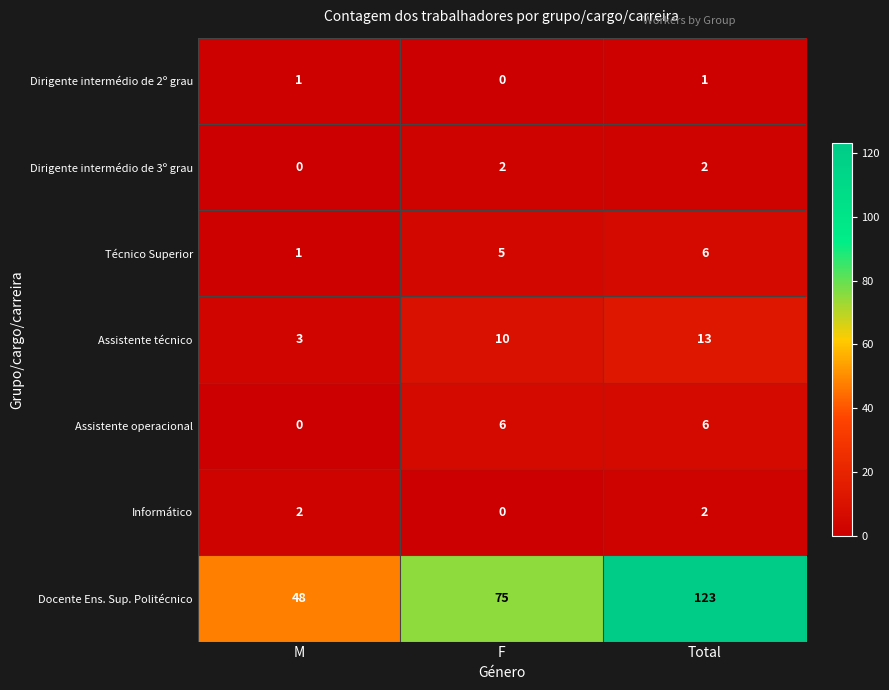

What is the difference between the highest and lowest values at Total?

122